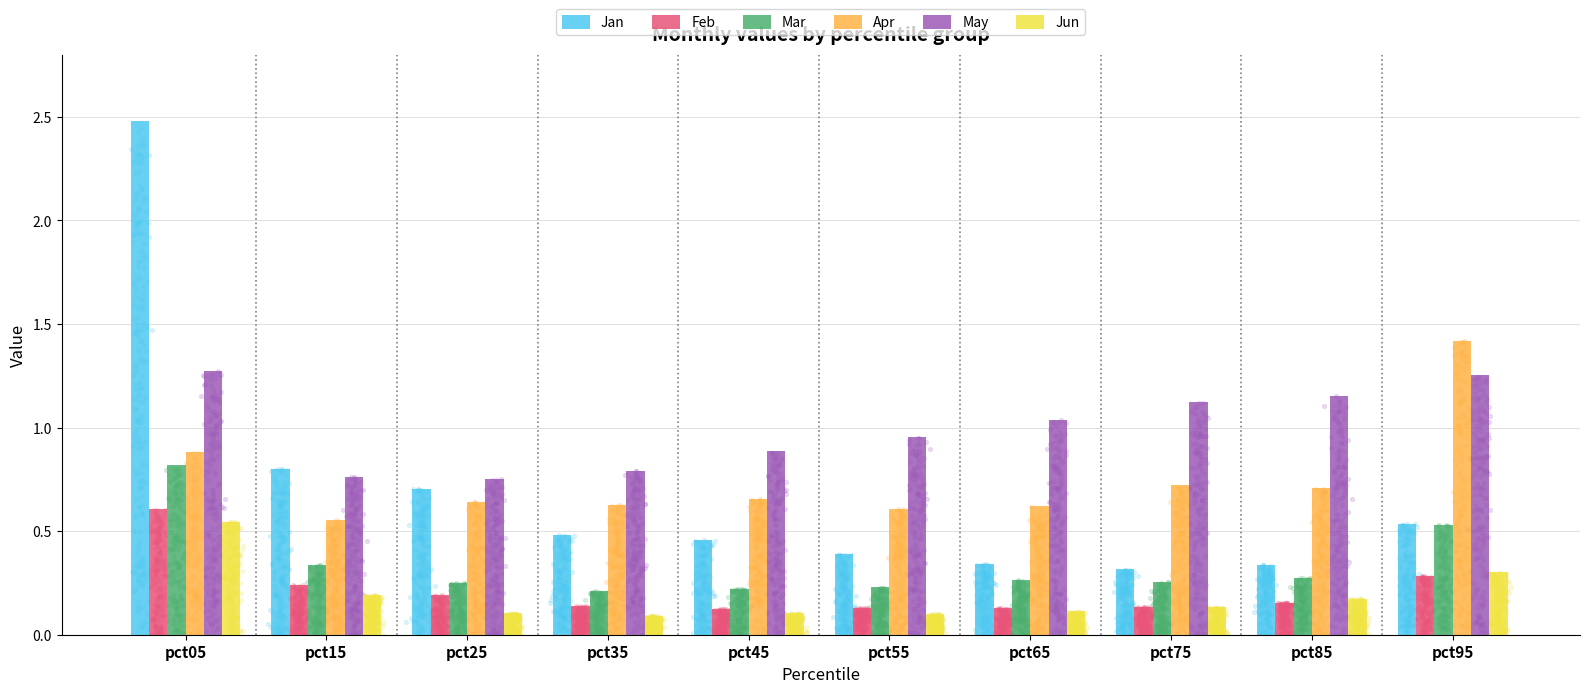

What are all the series names shown in the legend?

Jan, Feb, Mar, Apr, May, Jun